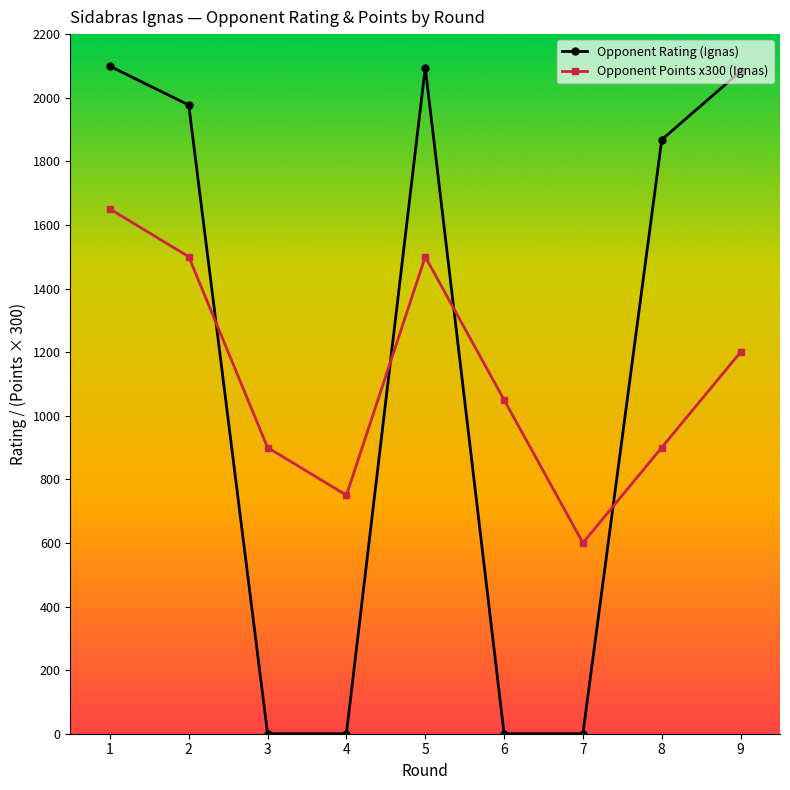

What is the value of the Opponent Rating (Ignas) point at the 1st from the left?

2099